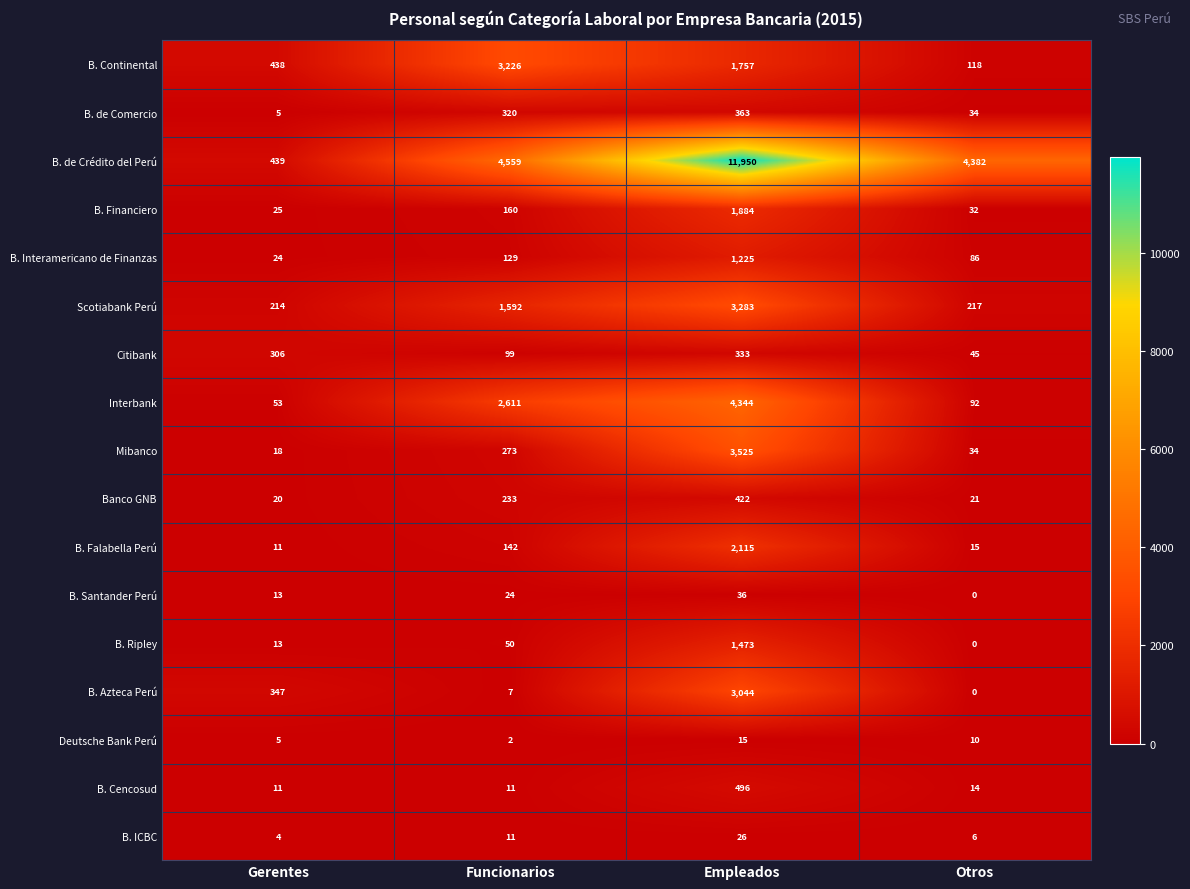

Rank the series at Empleados from highest to lowest value.

B. de Crédito del Perú, Interbank, Mibanco, Scotiabank Perú, B. Azteca Perú, B. Falabella Perú, B. Financiero, B. Continental, B. Ripley, B. Interamericano de Finanzas, B. Cencosud, Banco GNB, B. de Comercio, Citibank, B. Santander Perú, B. ICBC, Deutsche Bank Perú